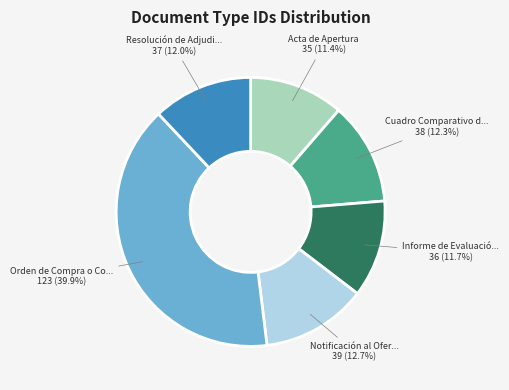

Does any single category account for the majority?

No